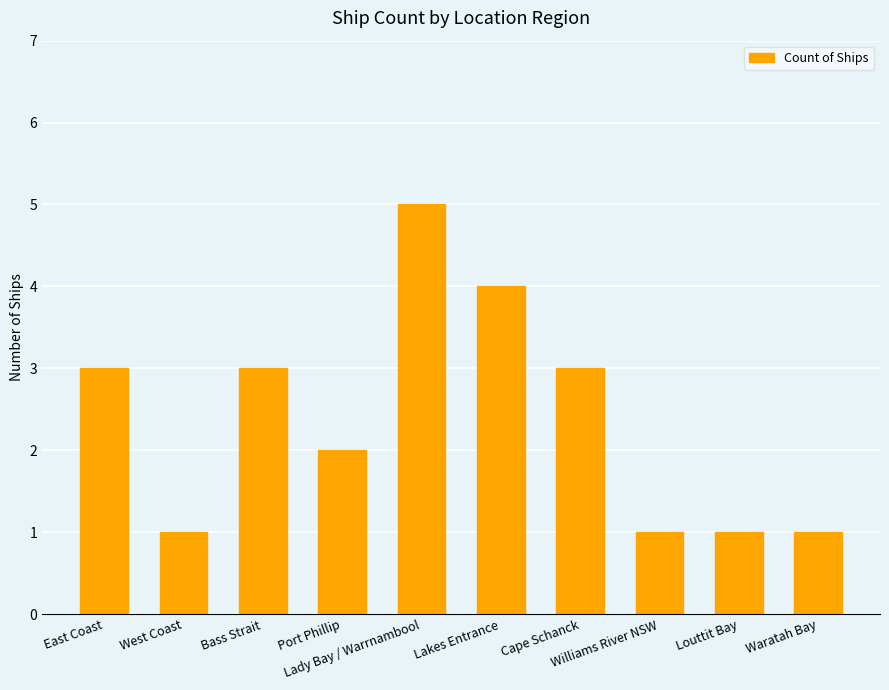

What is the greatest value displayed?

5